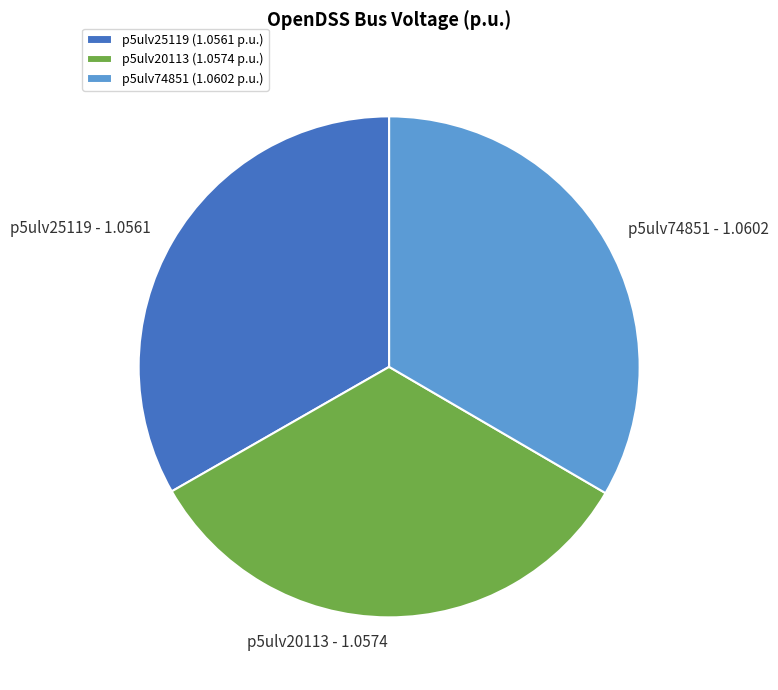

Is it true that p5ulv20113 is 33% of the pie?

True